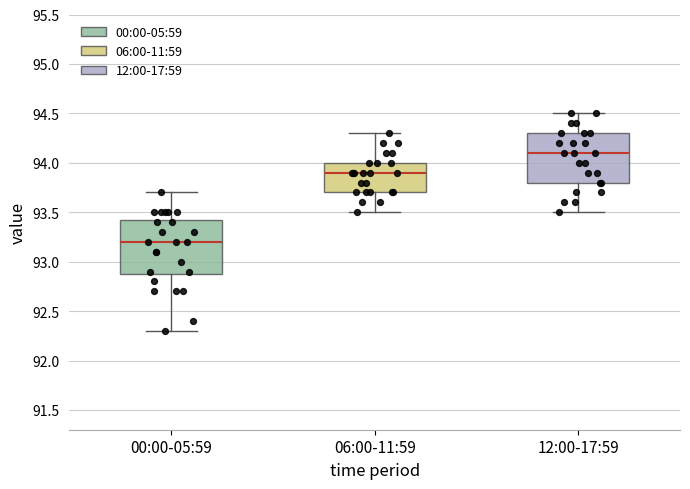

Where is the lower edge of the box for 12:00-17:59 on the y-axis? The values are not printed on the chart, so give them approximately, as read against the axis.

93.80